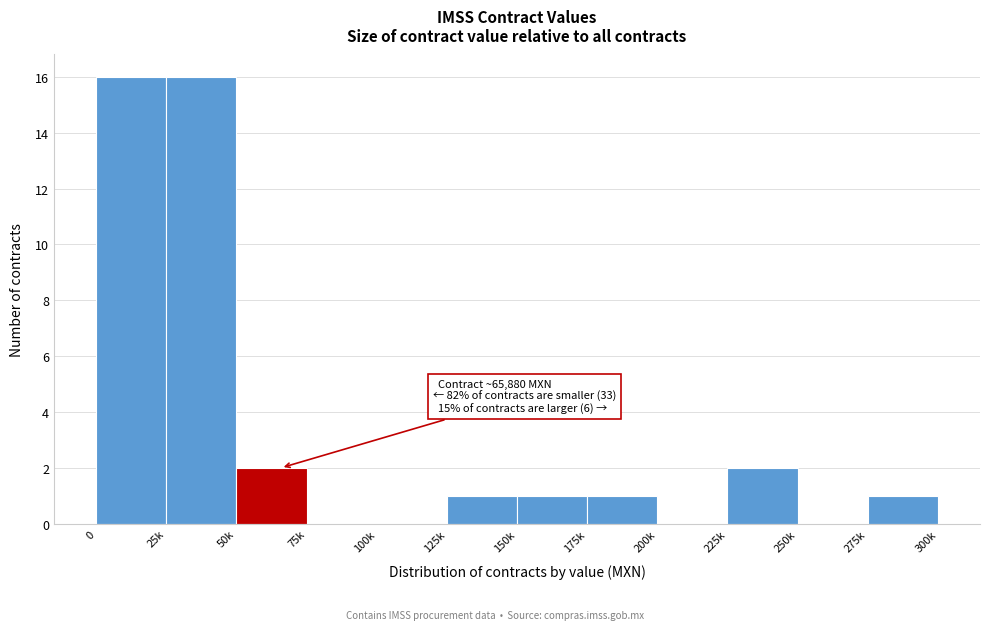

Reading left to right, list all the values displayed in this chart.

0=16	25k=16	50k=2	75k=0	100k=0	125k=1	150k=1	175k=1	200k=0	225k=2	250k=0	275k=1